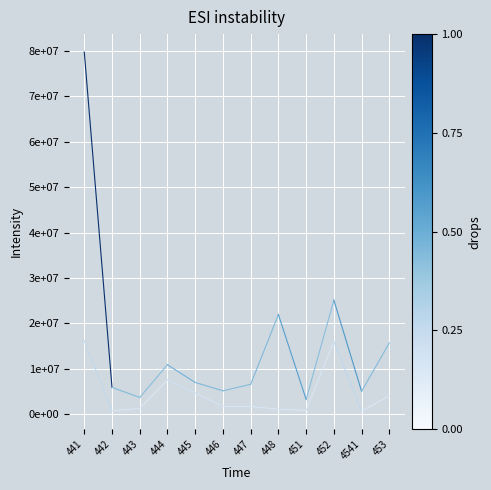

What is the sum of the Auburn Sales values at 441 and 442?

85625559